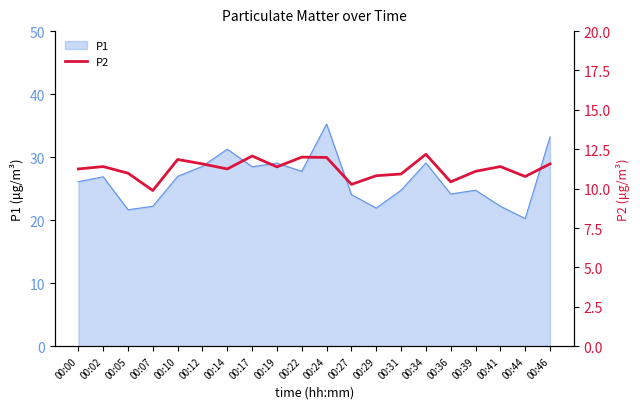

The P1 series shows 21.6 at 00:05. True or false?

True